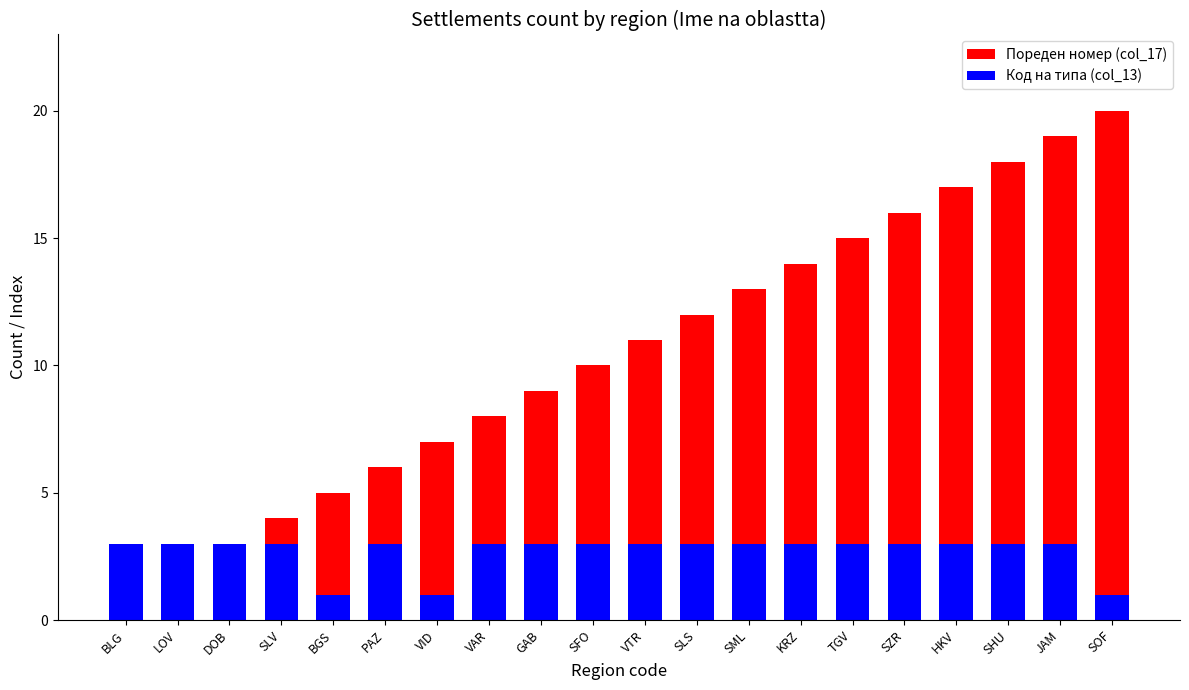

How many series are shown in this chart?

2